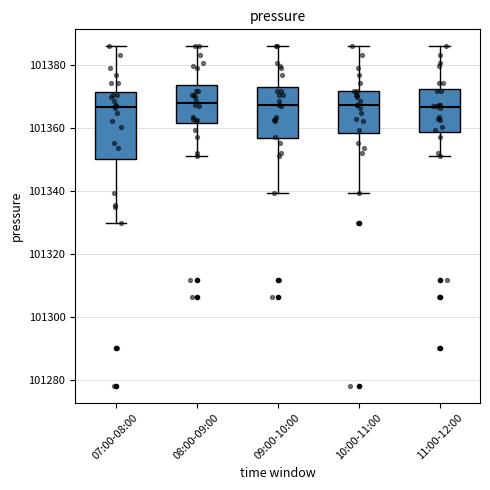

Which box is the tallest, from its lower edge to its upper edge?

07:00-08:00